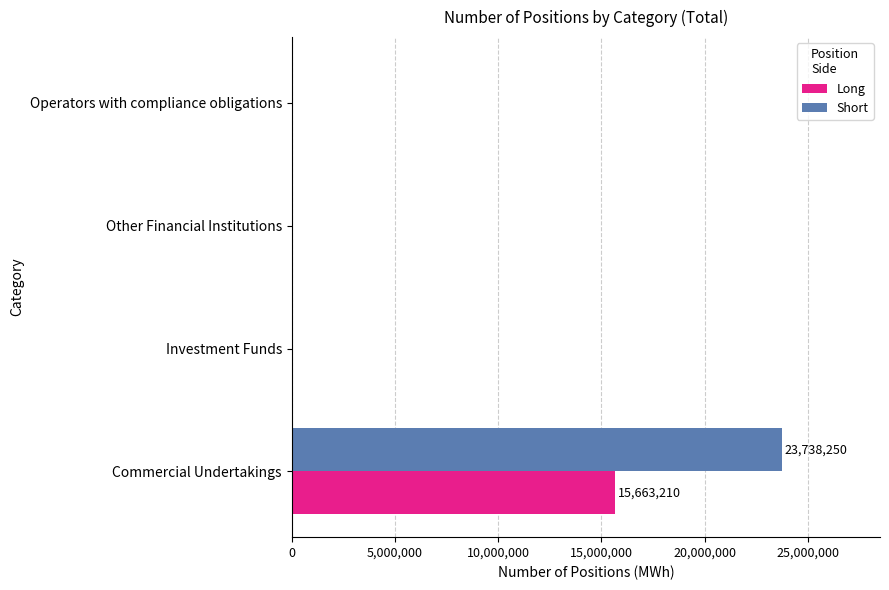

What is the sum of all Short values?

23738250